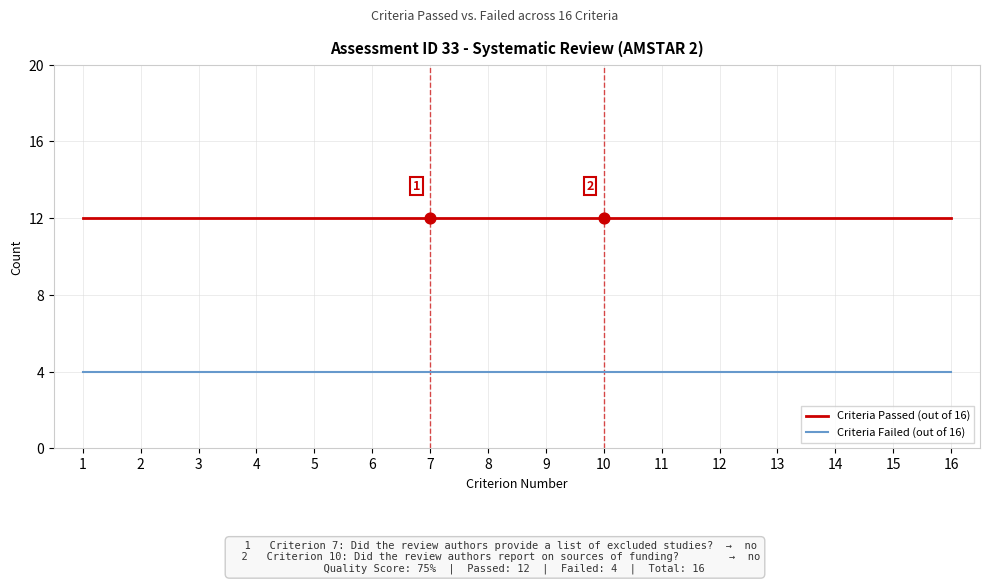

At how many categories does at least one series exceed 9?

16